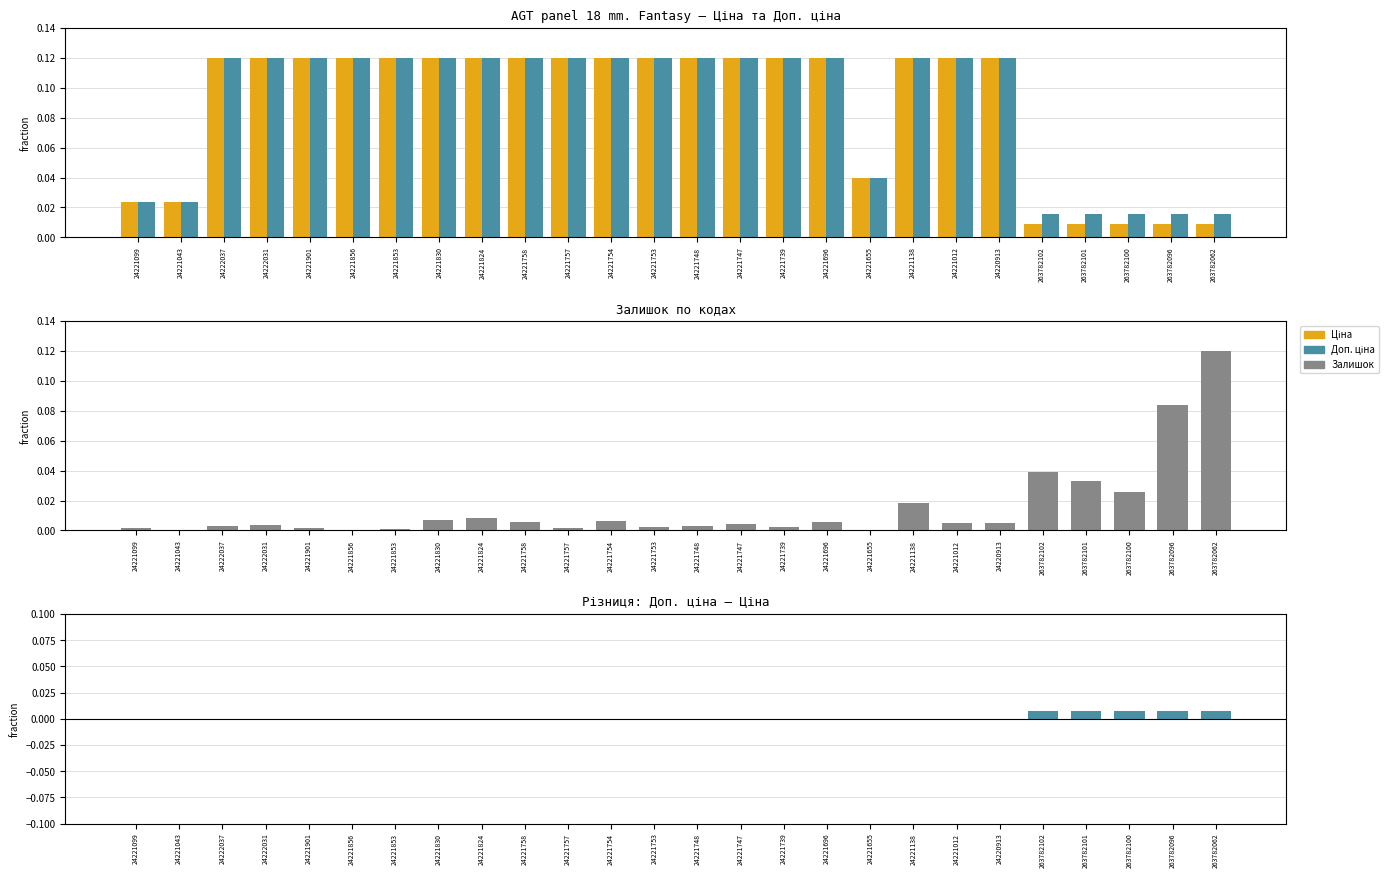

True or false: Залишок has a value of 0.0 at 24221696.

True